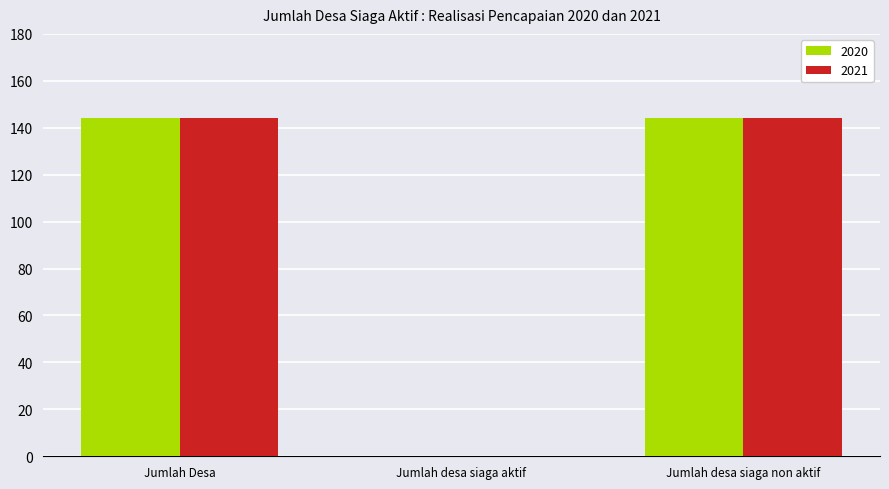

What is the total value across all series at Jumlah desa siaga non aktif?

288